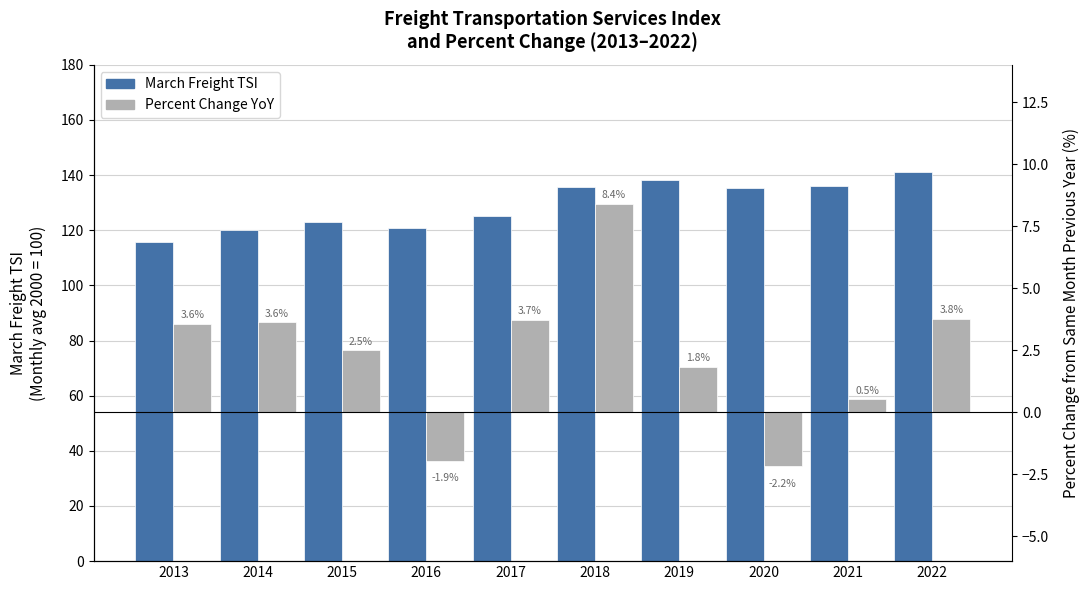

What is the value of the Percent Change bar at the 10th from the left?

3.8